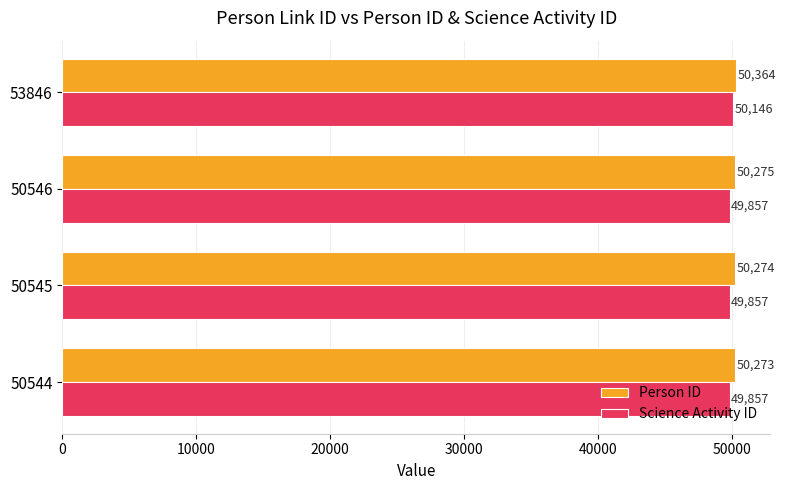

What is the total value across all series at 53846?

100510